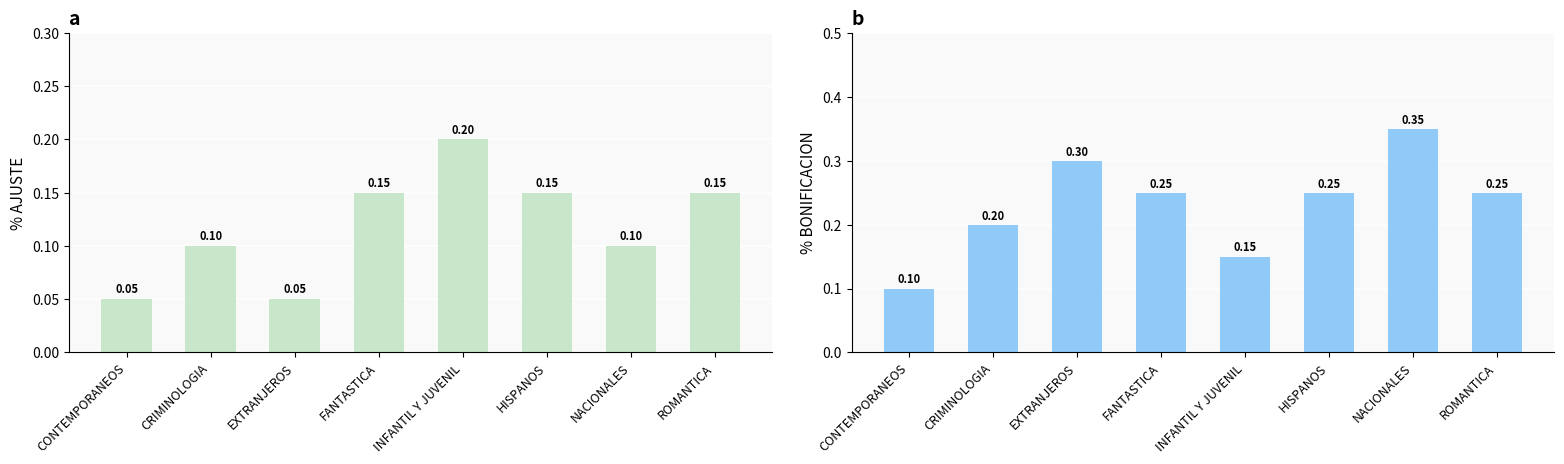

Does the chart contain any negative values?

No